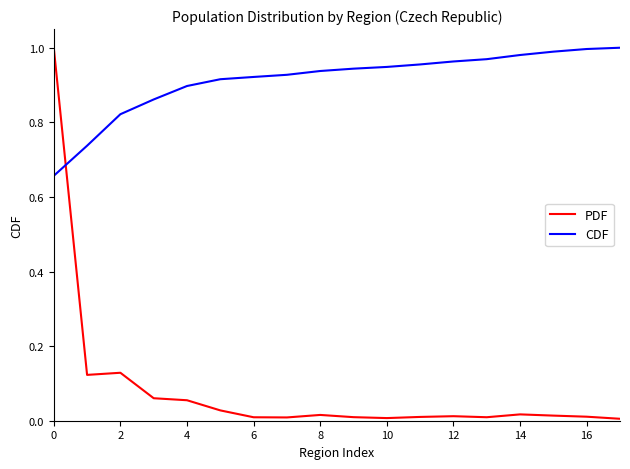

Which series has the largest total across all categories?

CDF